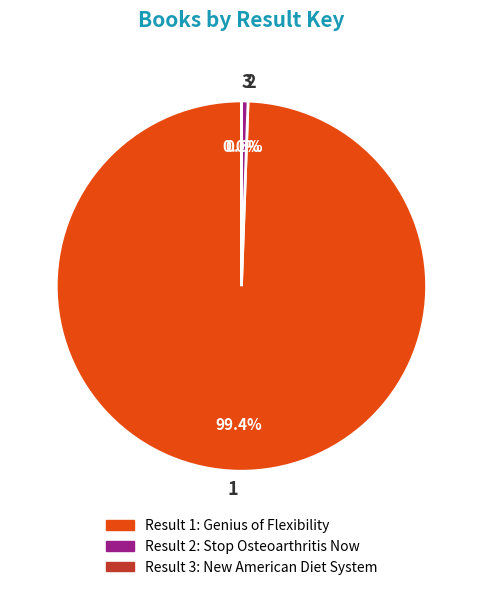

What percentage is the 2 slice, to the nearest percent?

1%